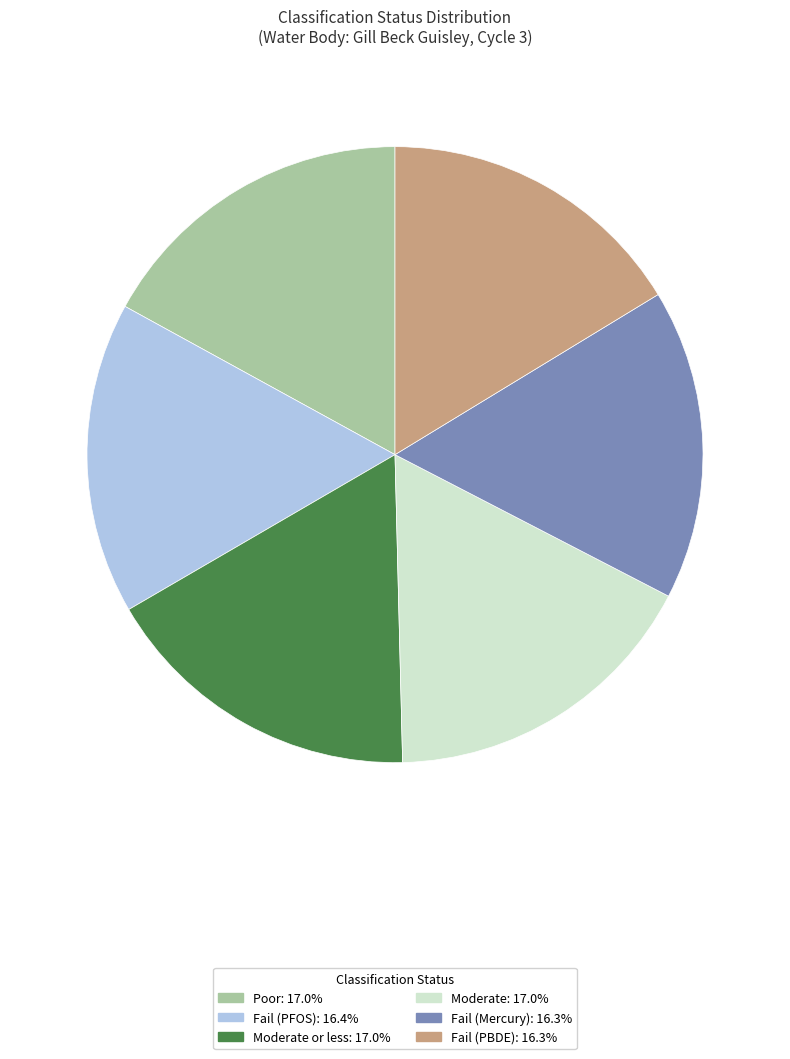

Does any single category account for the majority?

No